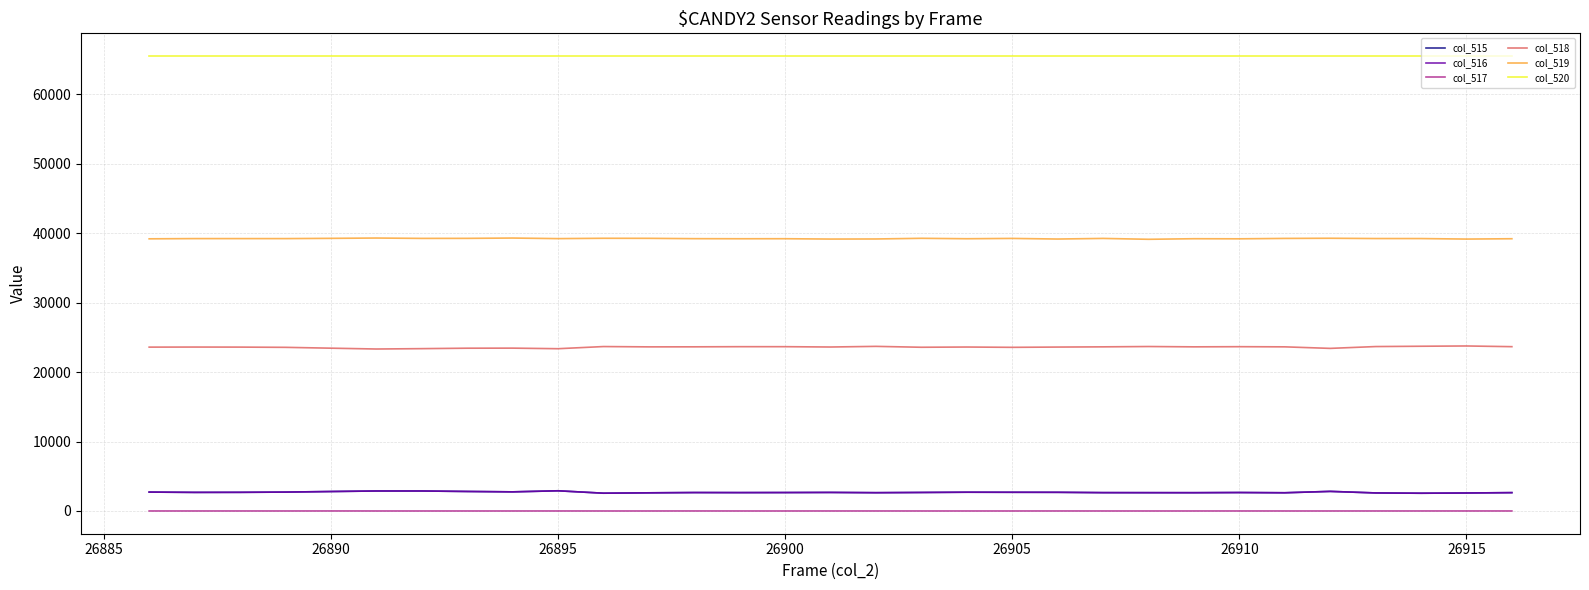

Which series has the largest total across all categories?

col_520